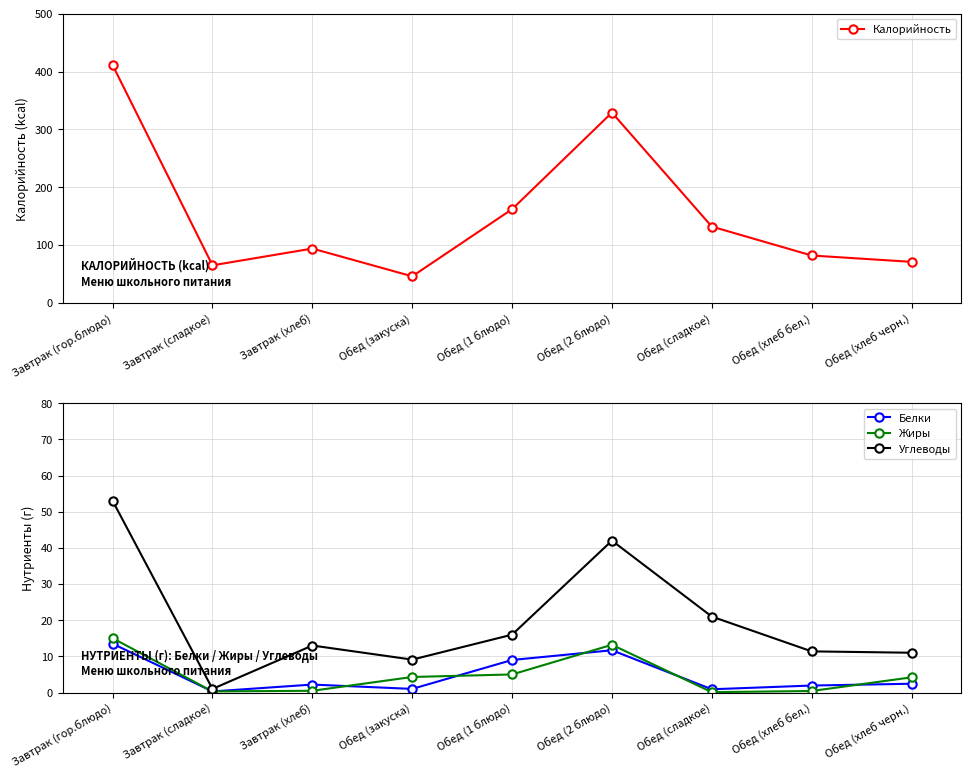

Reading left to right, transcribe all the data shown in this chart.

Калорийность: Завтрак (гор.блюдо)=411.0	Завтрак (сладкое)=65.0	Завтрак (хлеб)=94.0	Обед (закуска)=46.0	Обед (1 блюдо)=162.0	Обед (2 блюдо)=329.0	Обед (сладкое)=132.0	Обед (хлеб бел.)=82.0	Обед (хлеб черн.)=71.0
Белки: Завтрак (гор.блюдо)=13.5	Завтрак (сладкое)=0.3	Завтрак (хлеб)=2.2	Обед (закуска)=1.0	Обед (1 блюдо)=9.0	Обед (2 блюдо)=11.7	Обед (сладкое)=0.9	Обед (хлеб бел.)=1.9	Обед (хлеб черн.)=2.4
Жиры: Завтрак (гор.блюдо)=15.0	Завтрак (сладкое)=0.3	Завтрак (хлеб)=0.5	Обед (закуска)=4.3	Обед (1 блюдо)=5.0	Обед (2 блюдо)=13.2	Обед (сладкое)=0.1	Обед (хлеб бел.)=0.4	Обед (хлеб черн.)=4.2
Углеводы: Завтрак (гор.блюдо)=53.0	Завтрак (сладкое)=1.0	Завтрак (хлеб)=13.0	Обед (закуска)=9.1	Обед (1 блюдо)=16.0	Обед (2 блюдо)=42.0	Обед (сладкое)=21.0	Обед (хлеб бел.)=11.4	Обед (хлеб черн.)=11.0